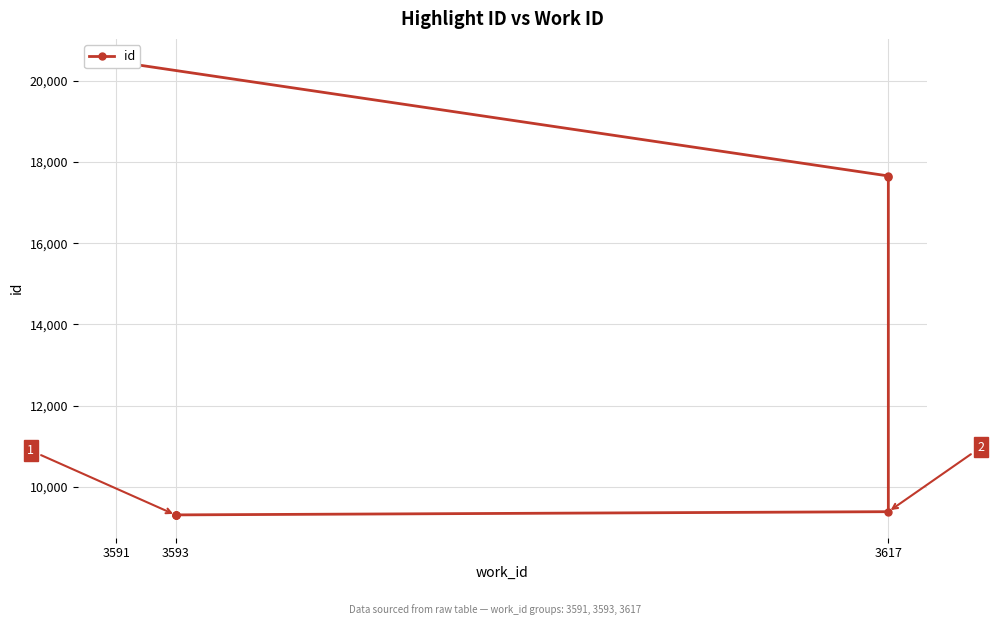

Reading left to right, extract all data points from this chart.

9308	9309	9310	9311	9390	17637	17653	20464	20466	20469